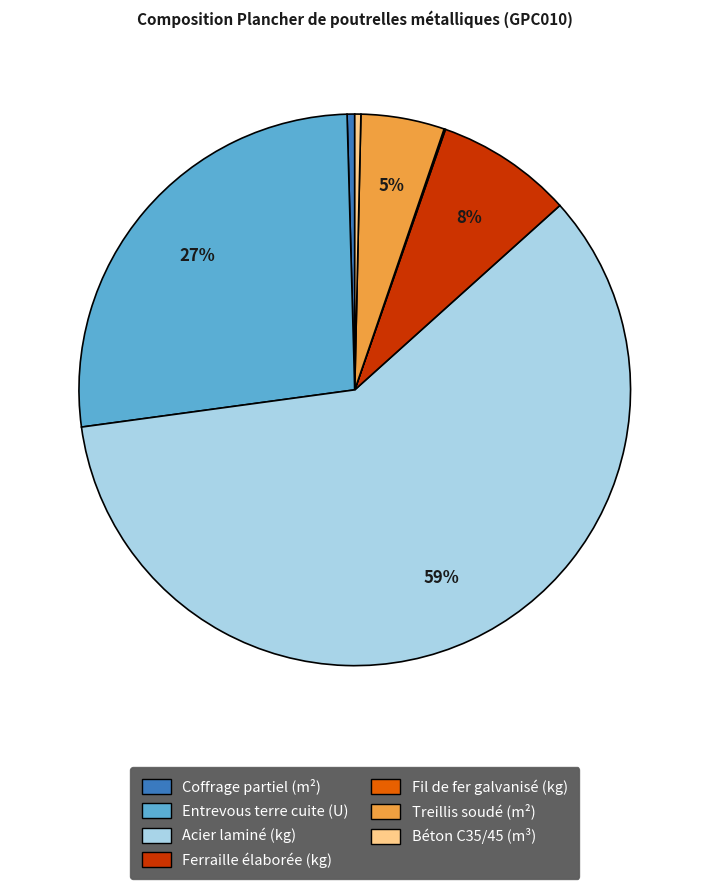

Combined, do Acier laminé (kg) and Entrevous terre cuite (U) account for over 50%?

Yes